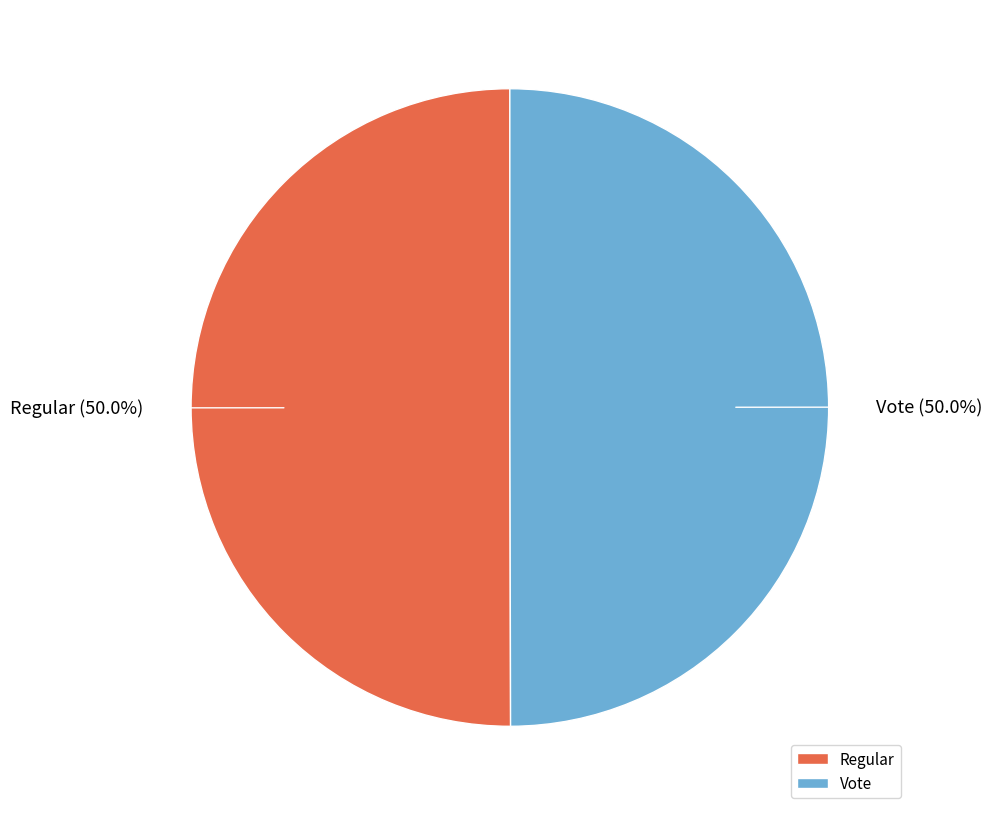

What percentage do Regular and Vote together represent?

100.0%